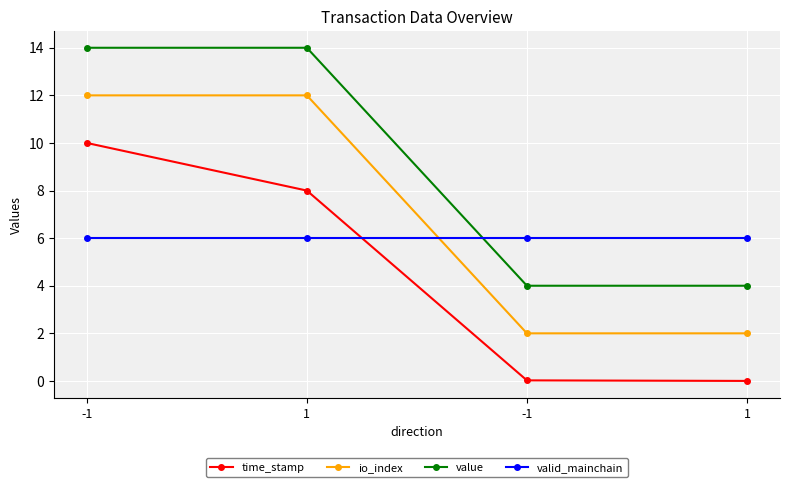

At which label is value closest to 8?

-1